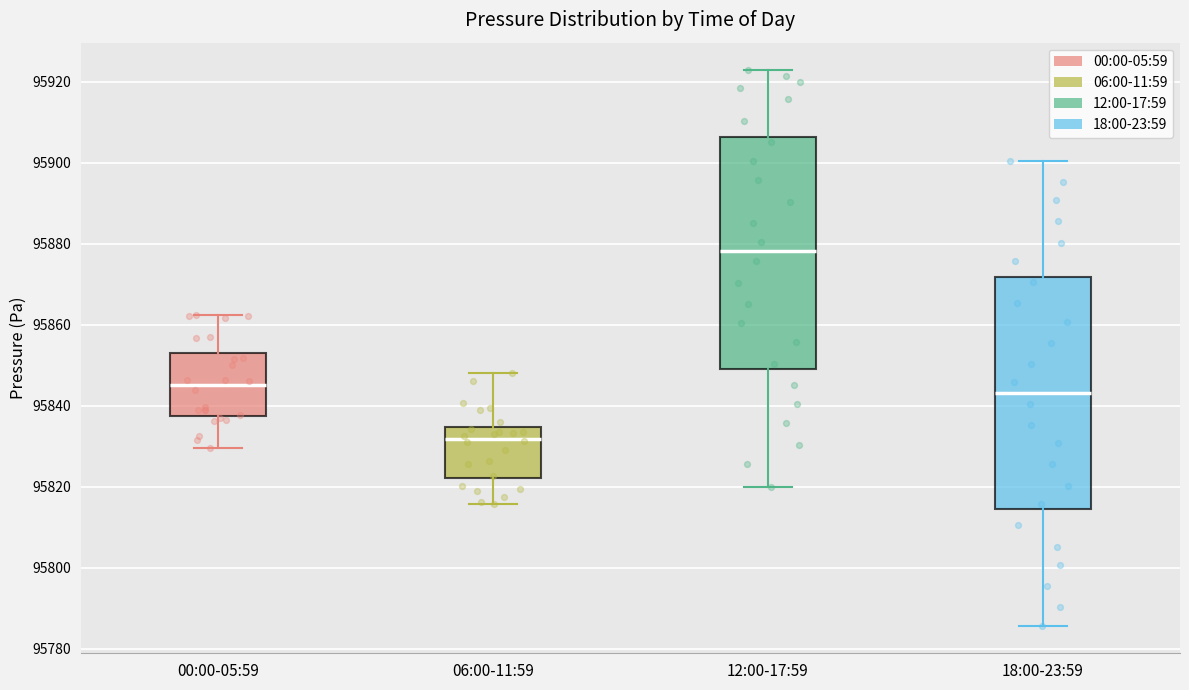

Where is the lower edge of the box for 00:00-05:59 on the y-axis? The values are not printed on the chart, so give them approximately, as read against the axis.

95838